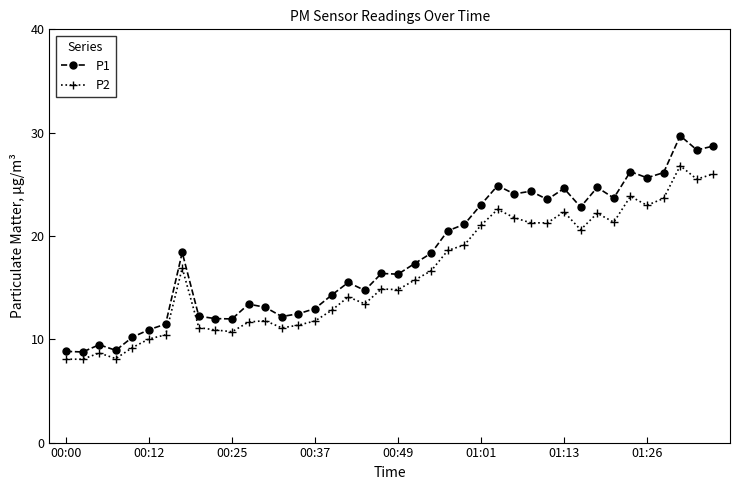

Which series has the widest spread of values?

P1